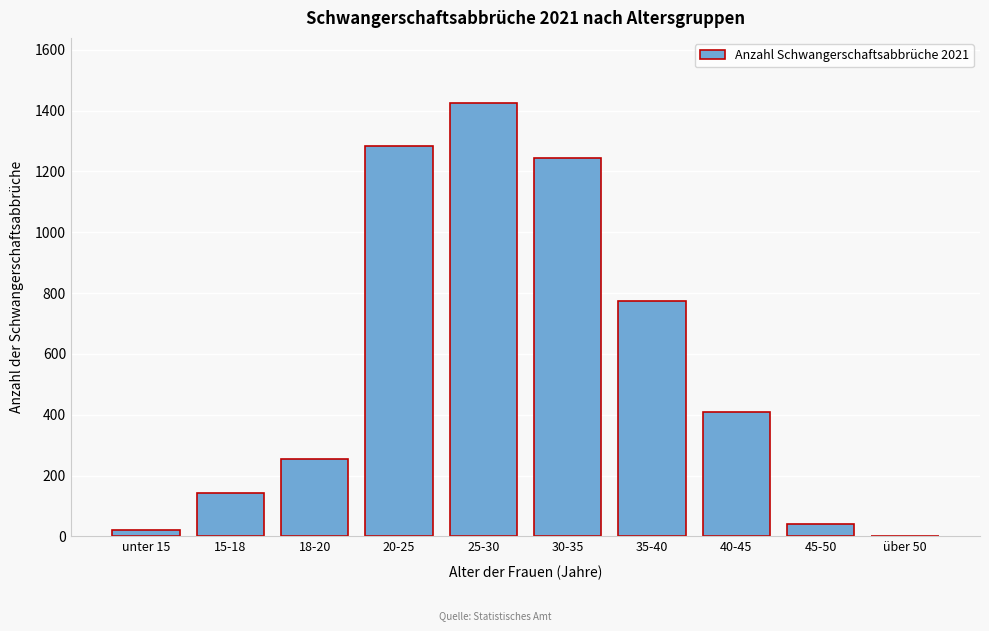

Reading left to right, what are all the values shown in this chart?

unter 15=20	15-18=144	18-20=255	20-25=1284	25-30=1425	30-35=1245	35-40=773	40-45=408	45-50=40	über 50=0